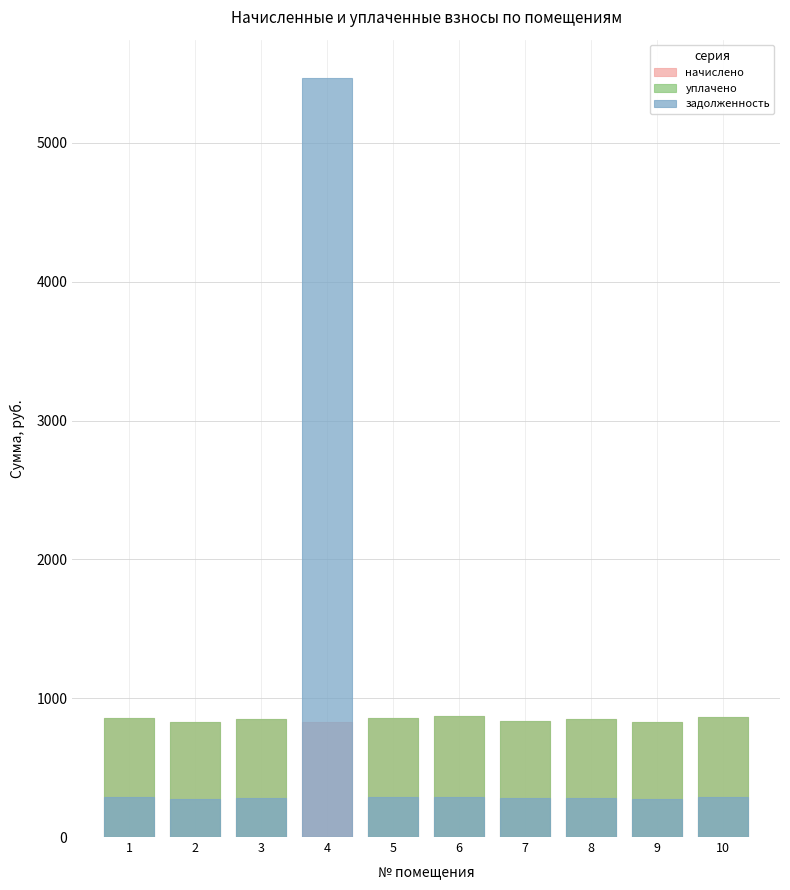

Which series has the largest range (max minus min)?

задолженность